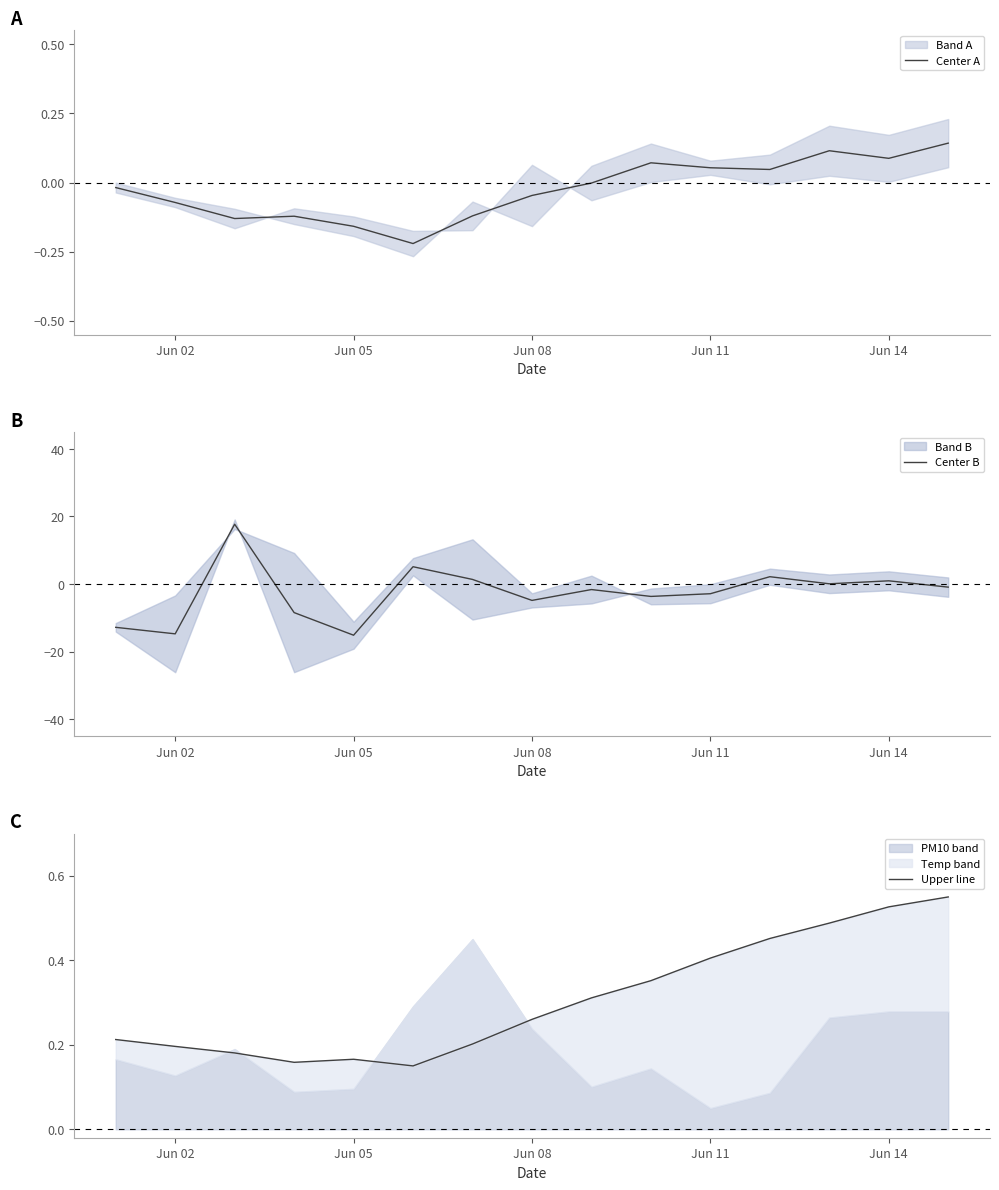

What is the lowest value of the Center B series?

-15.1